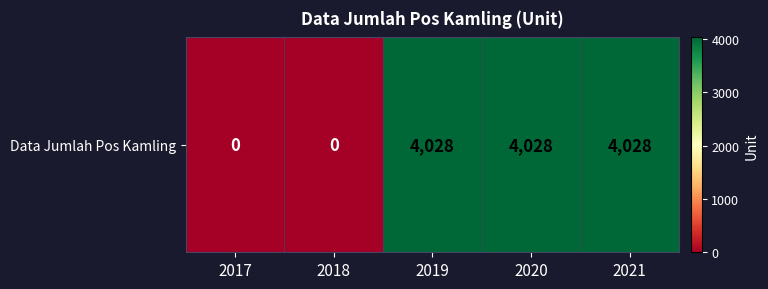

Which category has the highest value across all series?

2019